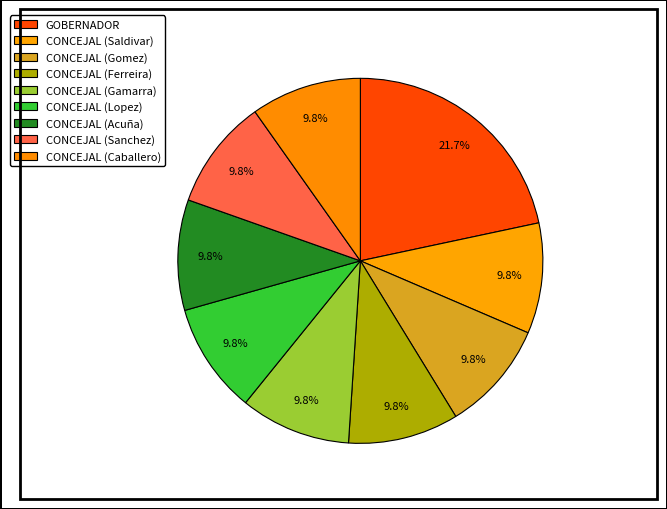

Count the number of slices in the pie.

9